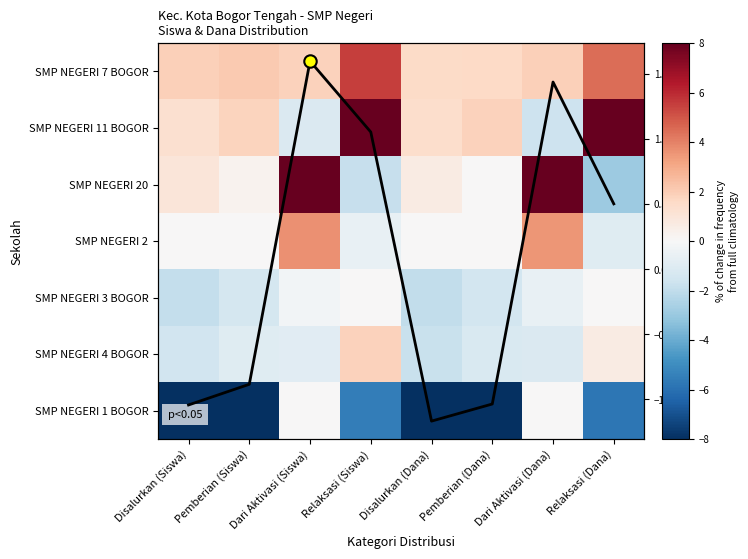

What is the difference between the SMP NEGERI 1 BOGOR values at Pemberian (Dana) and Dari Aktivasi (Dana)?

8.0